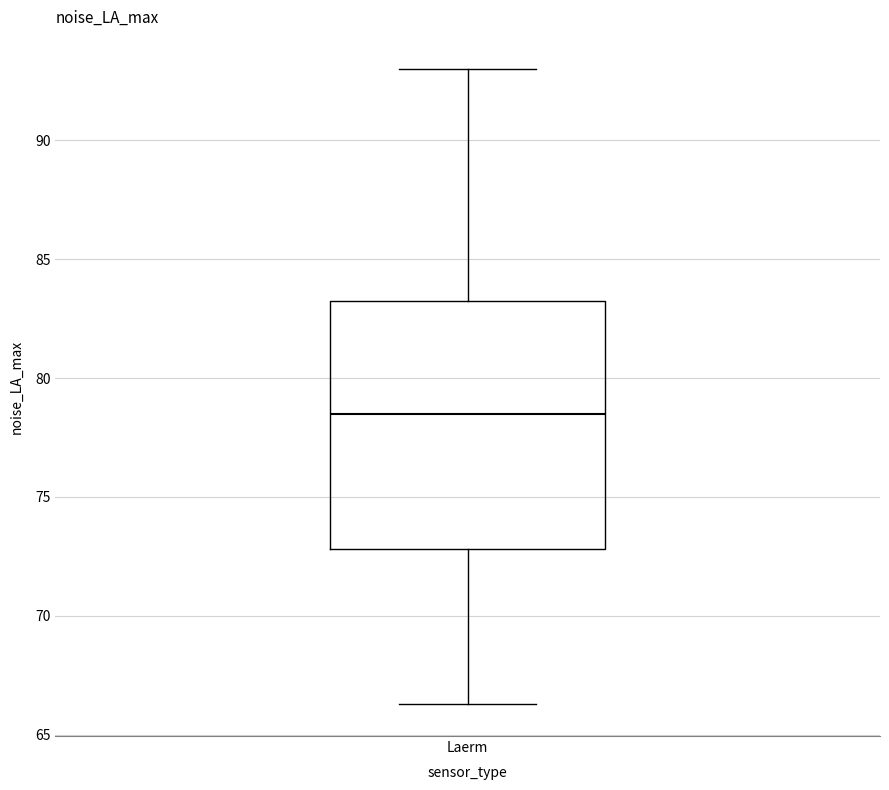

Read this box plot against the y-axis: the position of the median line, the range covered by the box, and the ends of both whiskers. The values are not printed on the chart, so give them approximately, as read against the axis.

median 78.5, box 73.0 to 83.5, whiskers 66.5 to 93.0